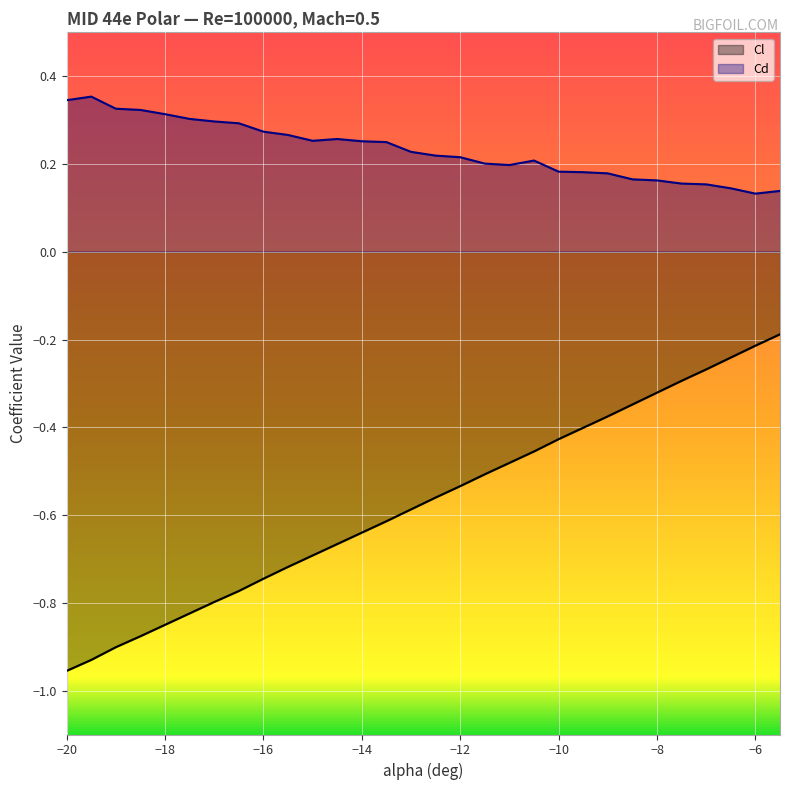

At which category is the sum across all series the highest?

-5.5